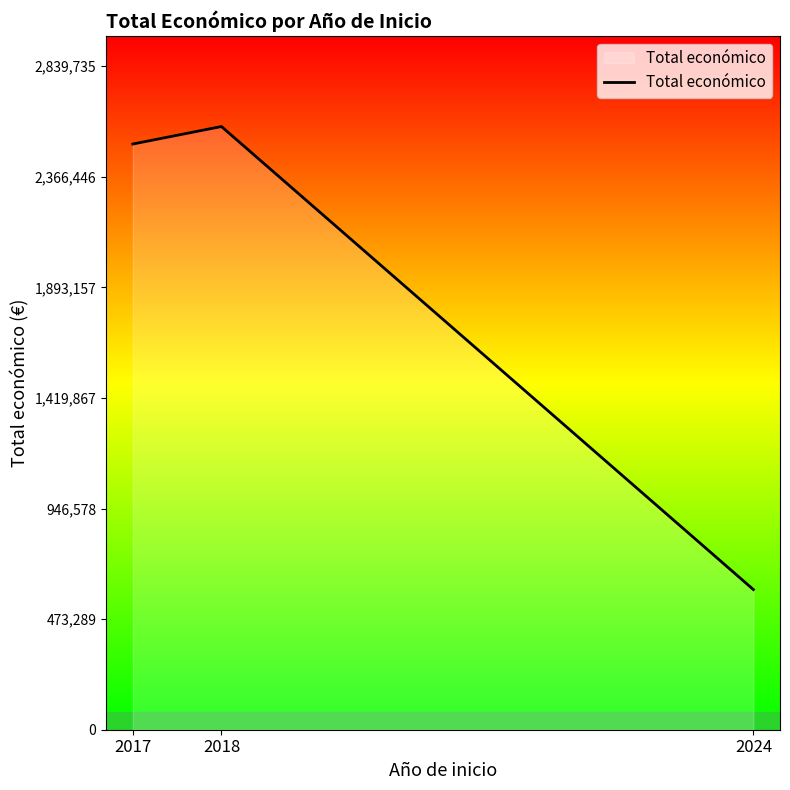

Rank the categories by value from highest to lowest.

2018, 2017, 2024